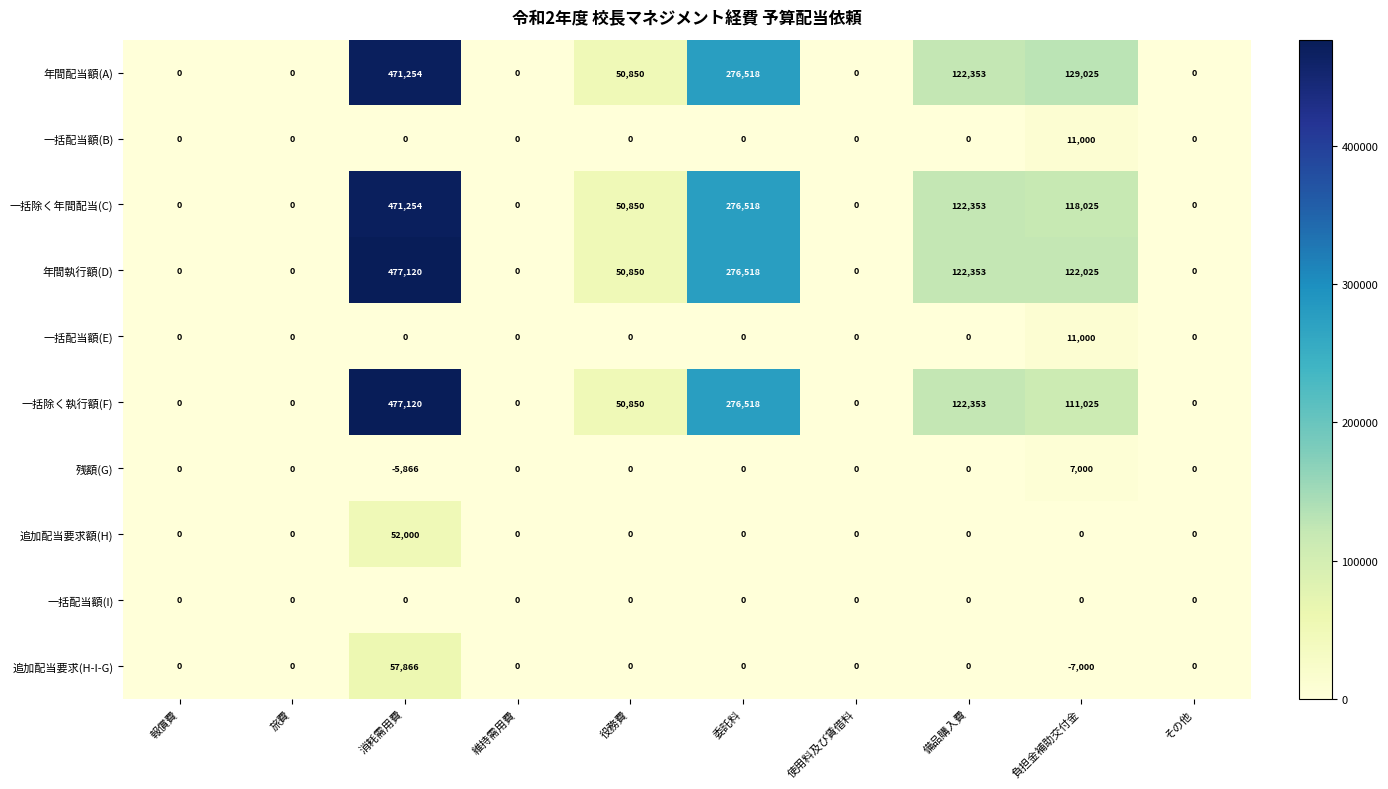

Is it true that 一括配当額(E) equals -7425 at 消耗需用費?

False